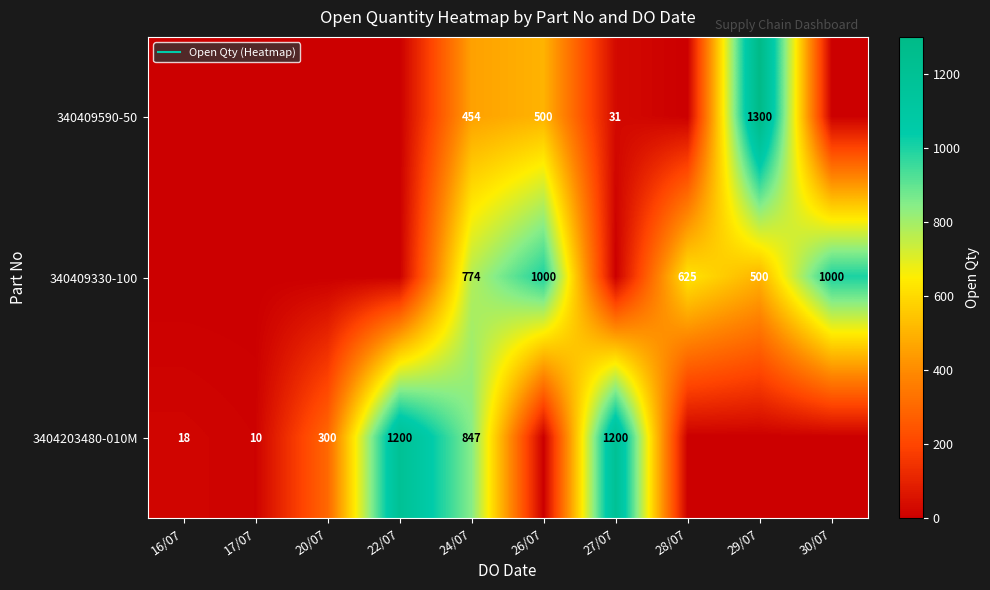

How many 340409330-100 values are between 0 and 774?

8